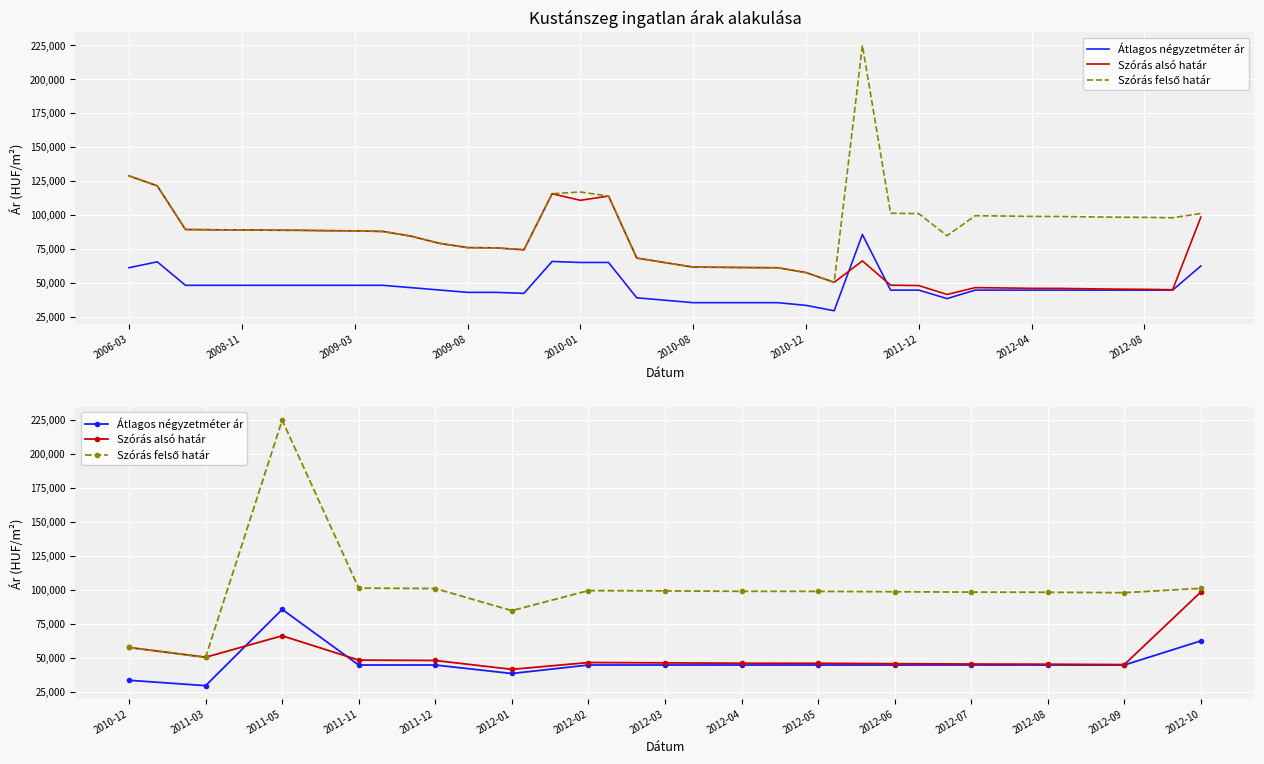

Is the value of Szórás alsó határ at 2012-09 greater than the value of Átlagos négyzetméter ár at 2012-10?

No